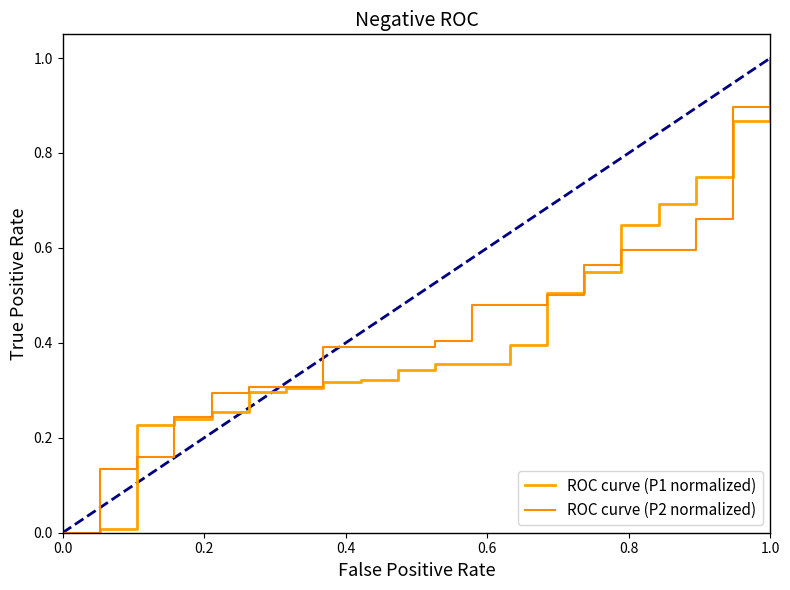

Which series has the widest spread of values?

ROC curve (P1 normalized)